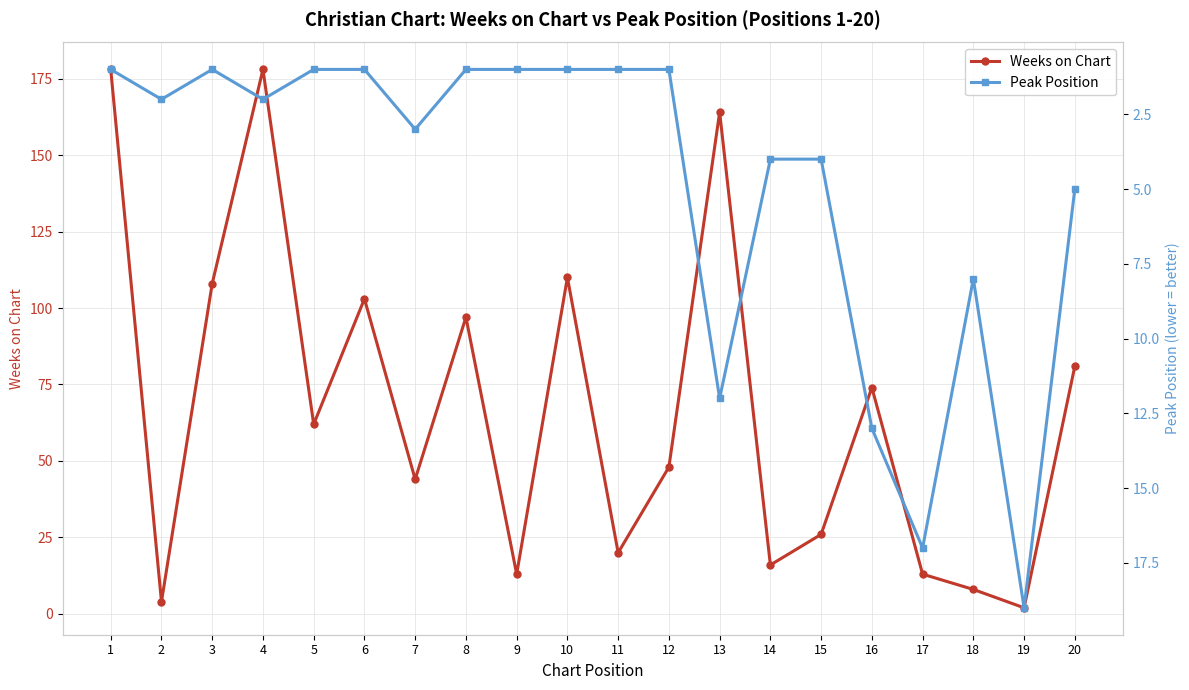

List the series in order of their peak value, highest first.

Weeks on Chart, Peak Position